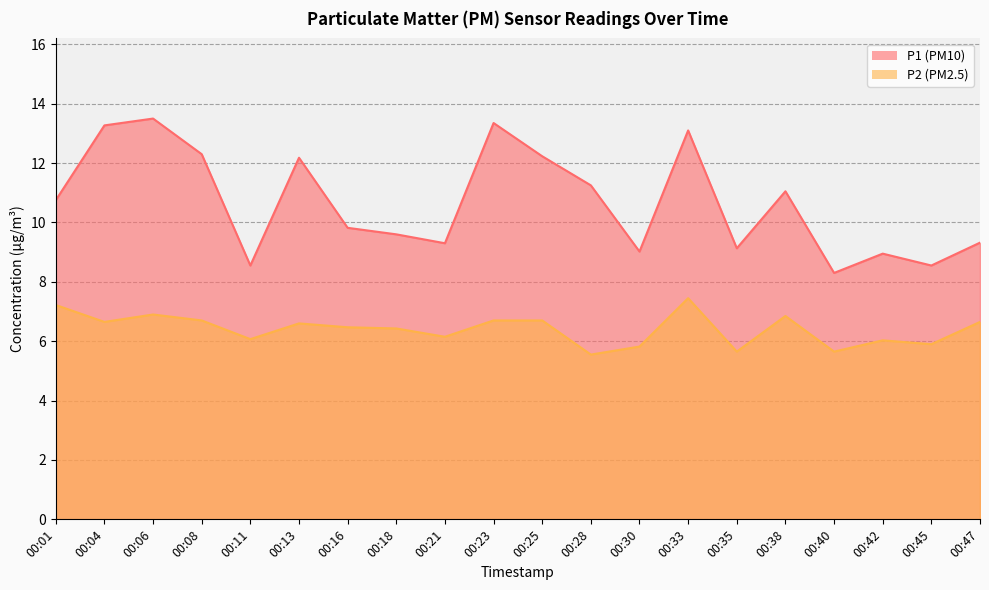

Which series has the largest total across all categories?

P1